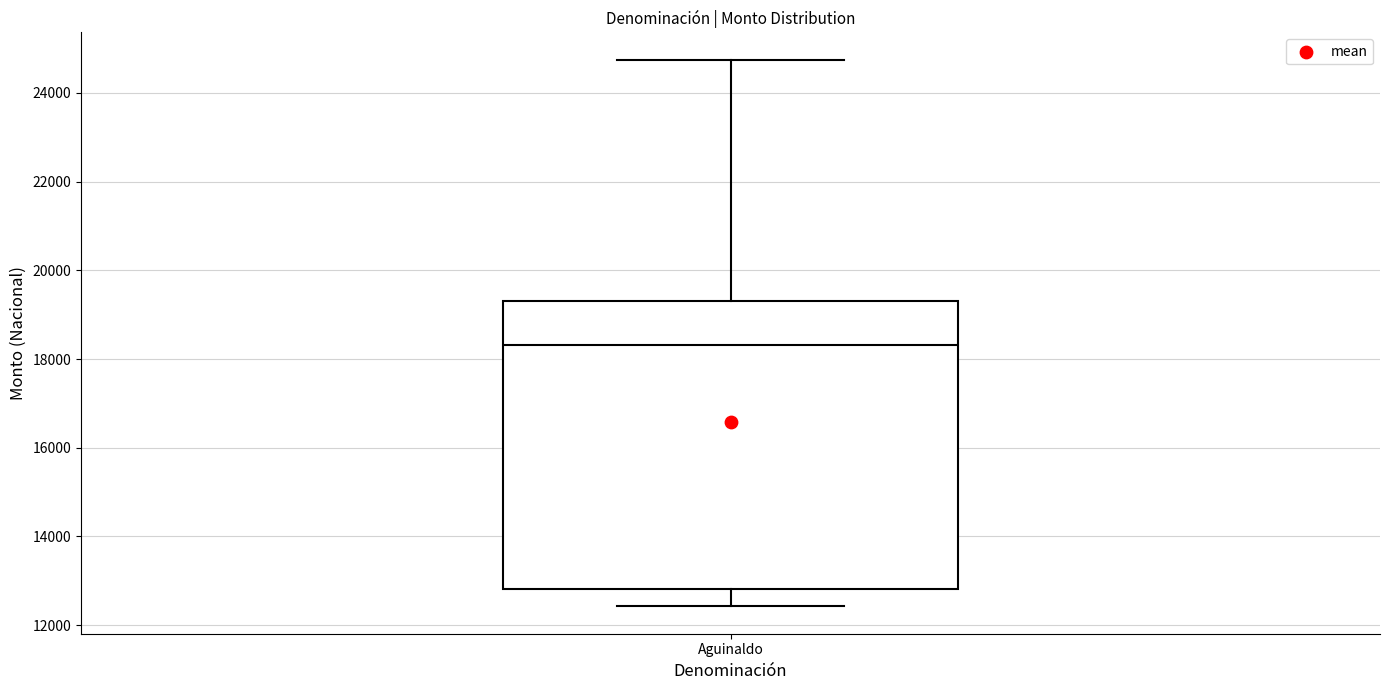

Where is the lower edge of the box for Aguinaldo on the y-axis? The values are not printed on the chart, so give them approximately, as read against the axis.

12800